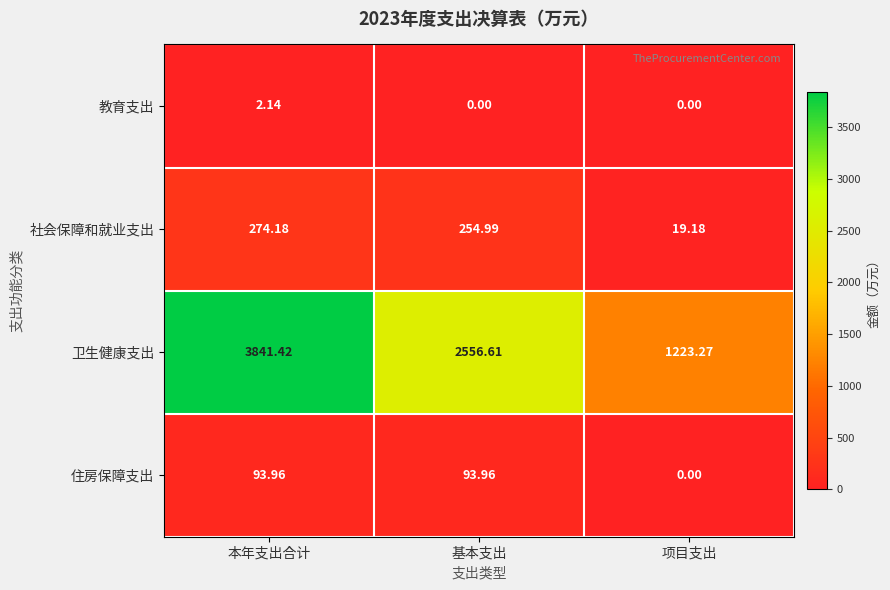

List the series in order of their peak value, lowest first.

教育支出, 住房保障支出, 社会保障和就业支出, 卫生健康支出